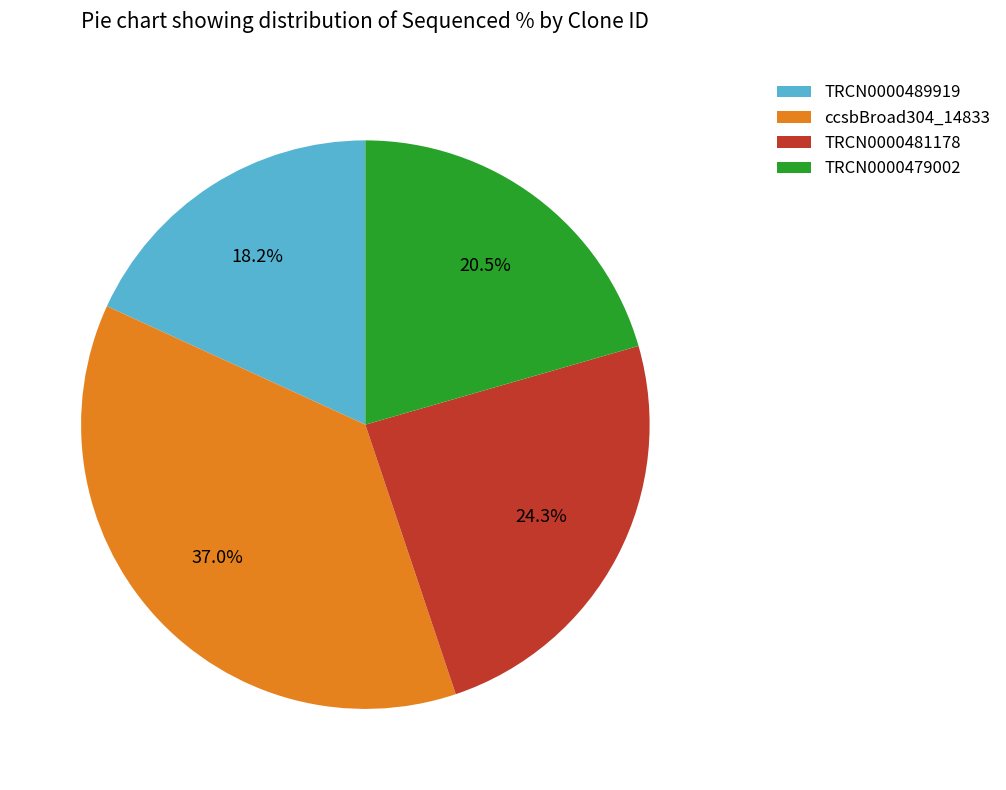

To the nearest percent, what is the combined percentage of TRCN0000481178 and TRCN0000489919?

42%